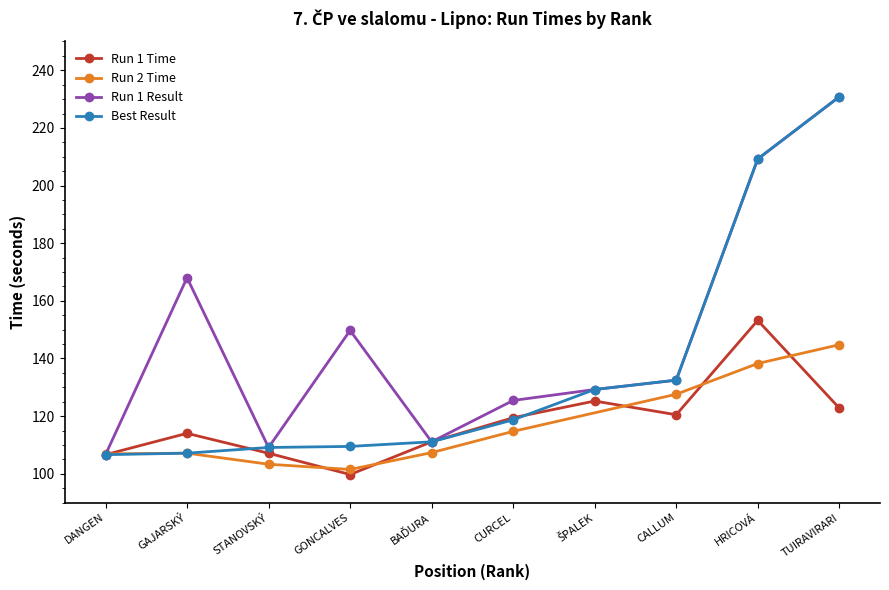

What is the approximate value of Best Result at GAJARSKÝ?

107.2